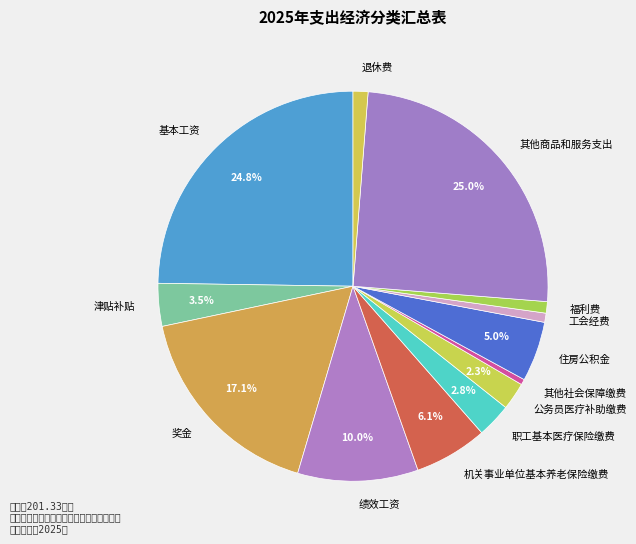

To the nearest percent, what portion does 公务员医疗补助缴费 represent?

2%